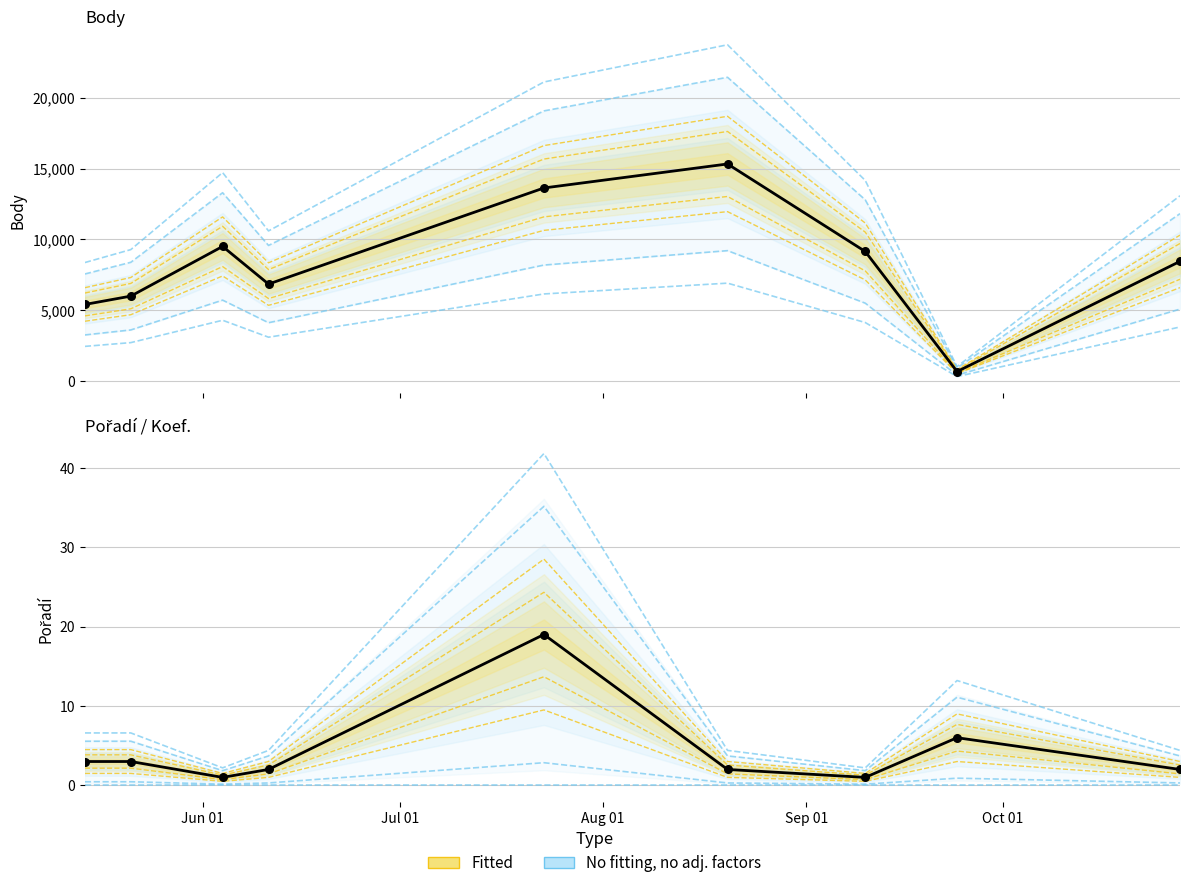

Which series has the largest Y range (max minus min)?

Body